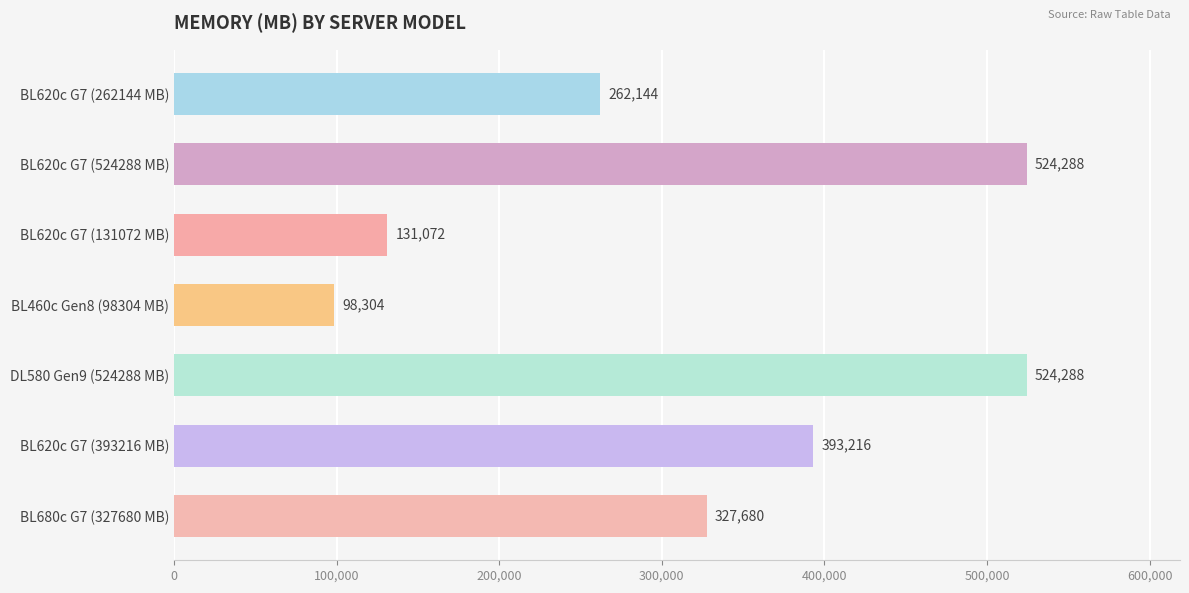

The value at BL620c G7 (131072 MB) is 131072. True or false?

True